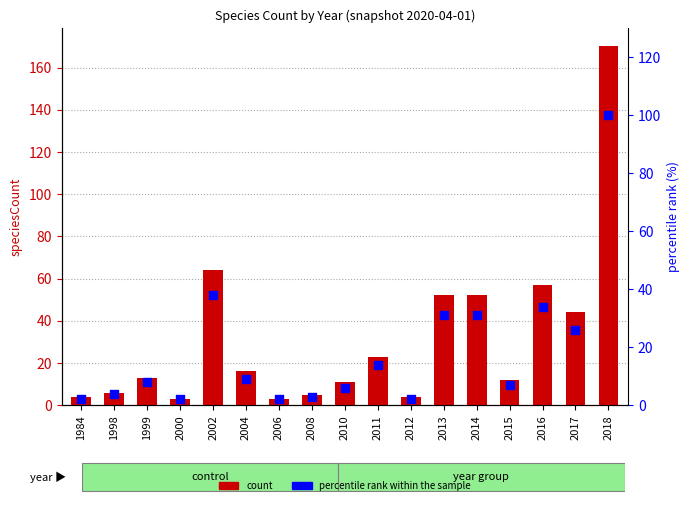

At which category is the sum across all series the highest?

2018